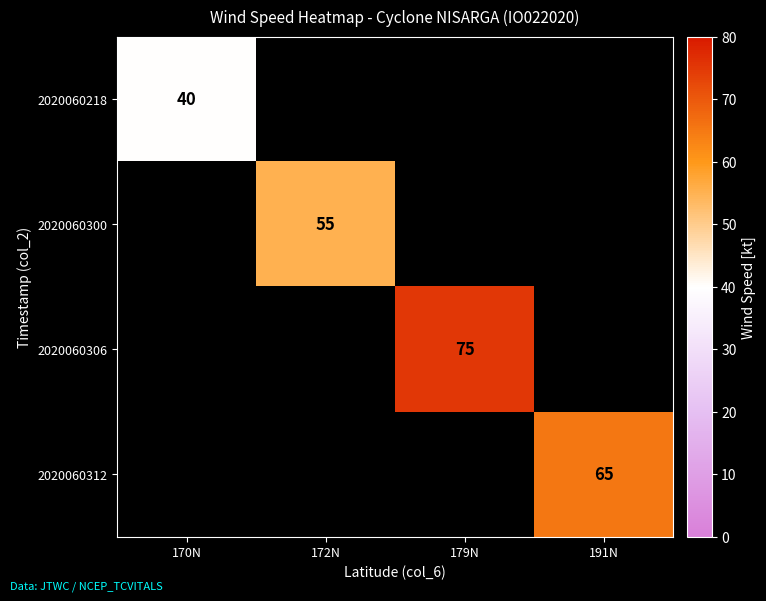

The value of 2020060312 at 191N is 89. True or false?

False